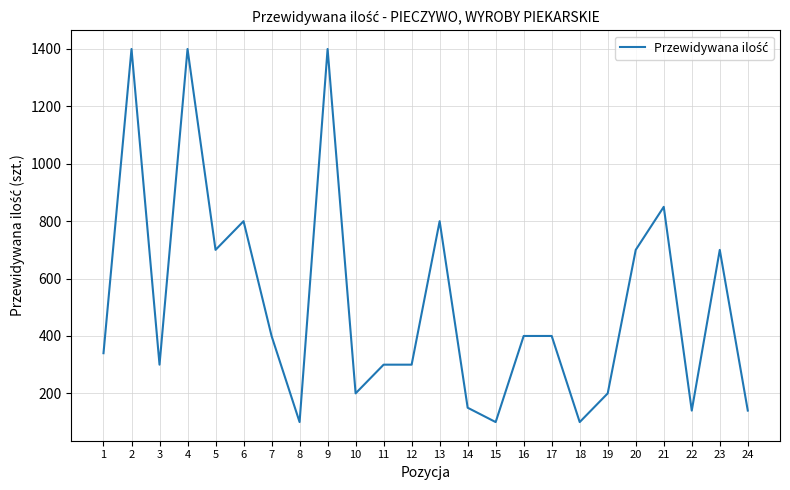

The value at 20 is 700. True or false?

True